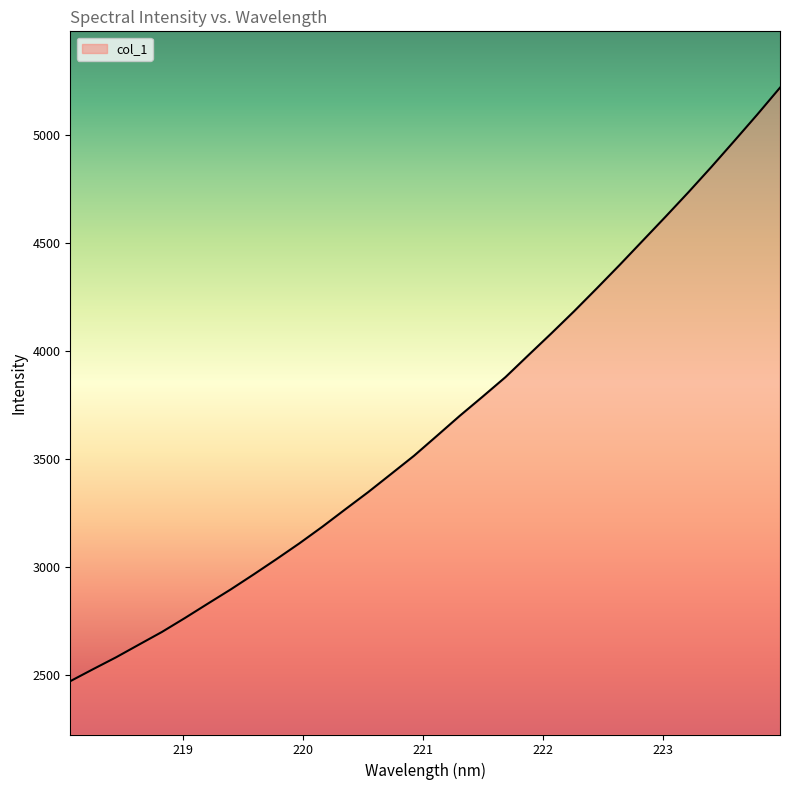

What is the difference between the second highest and minimum values?

2624.2